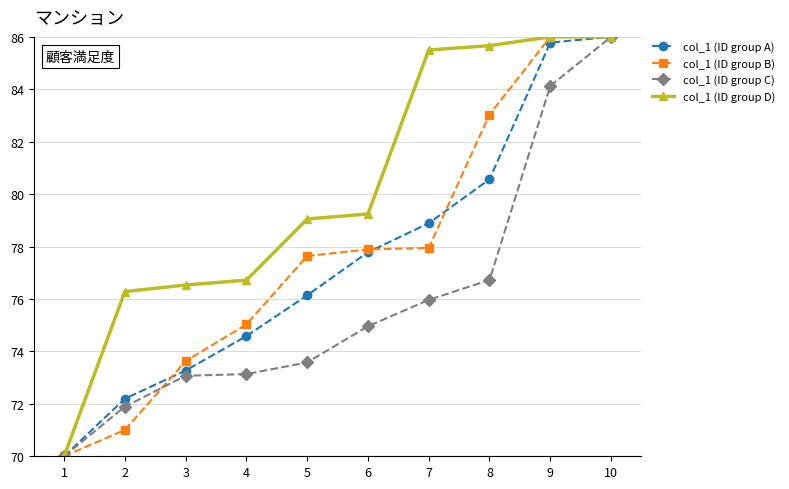

How many categories are shown in the chart?

10